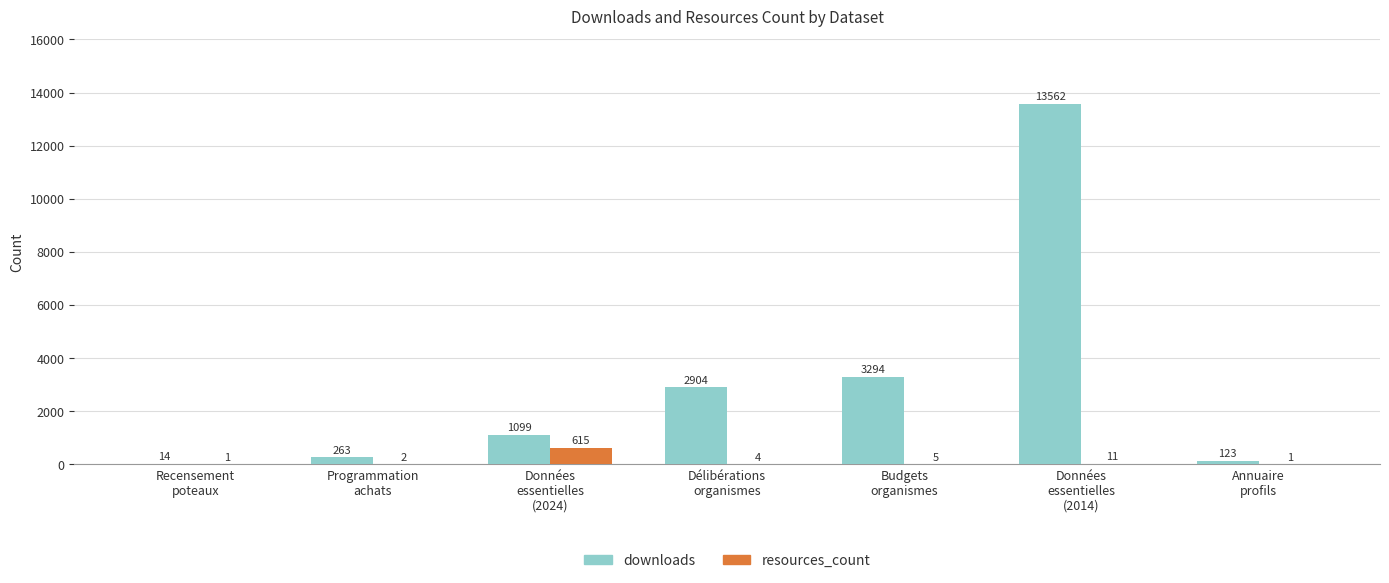

Reading right to left, what are all the values shown in this chart?

downloads: 123	13562	3294	2904	1099	263	14
resources_count: 1	11	5	4	615	2	1